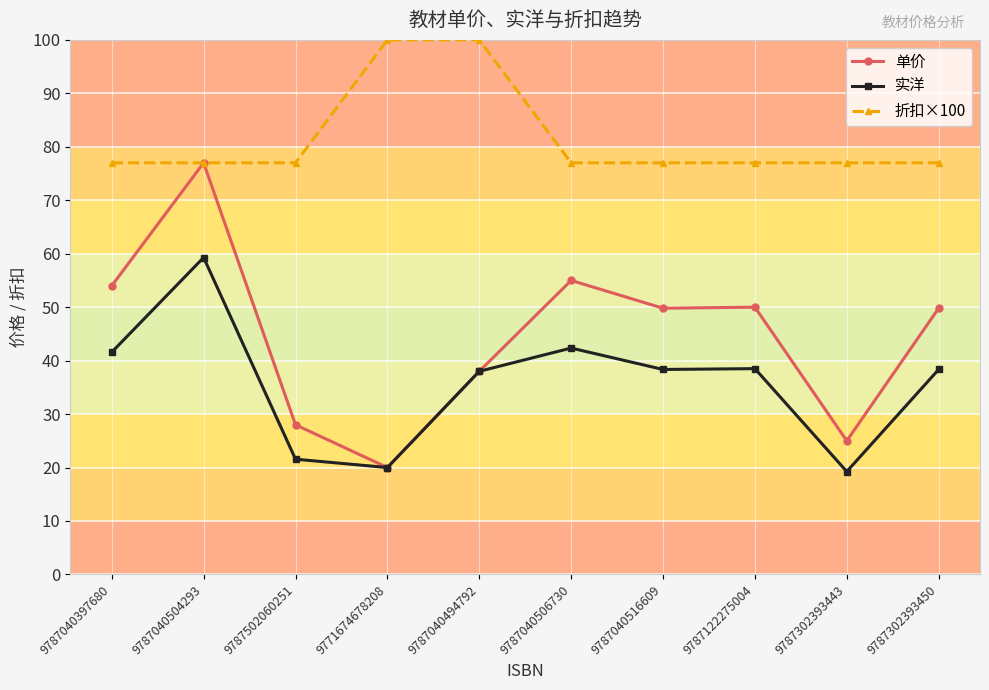

List the series in order of their peak value, highest first.

折扣×100, 单价, 实洋